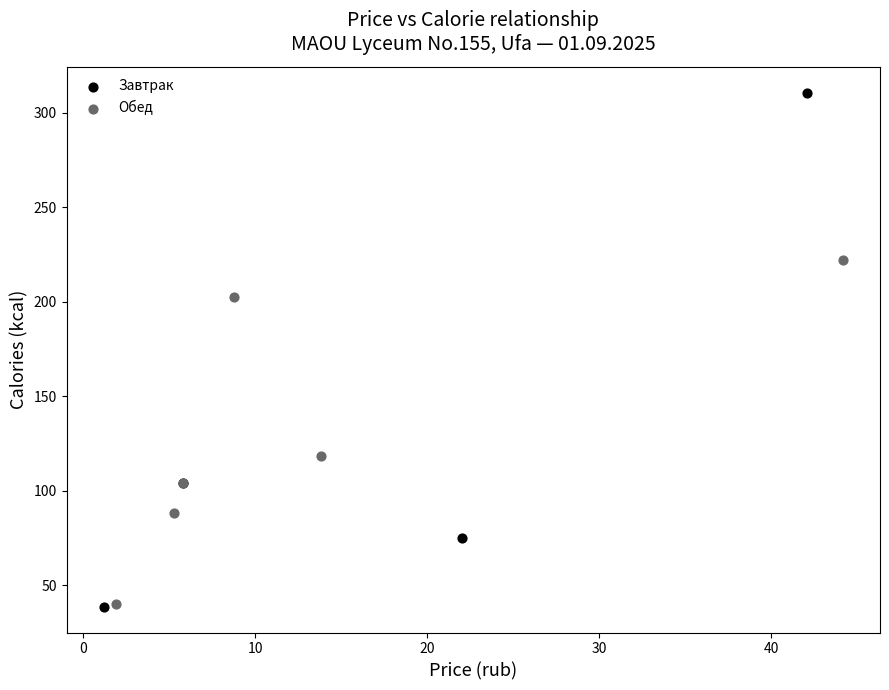

Which series has the largest Y range (max minus min)?

Завтрак